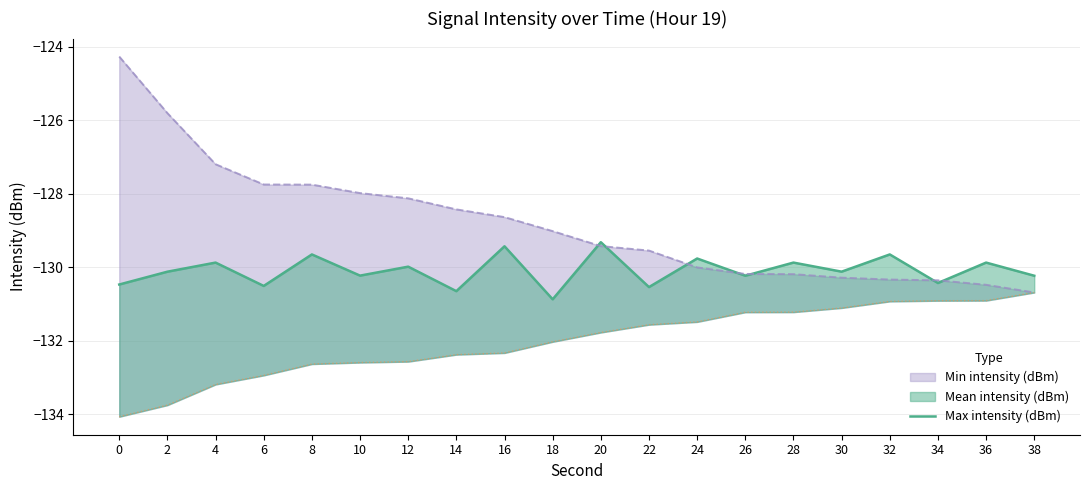

How many categories are shown in the chart?

20